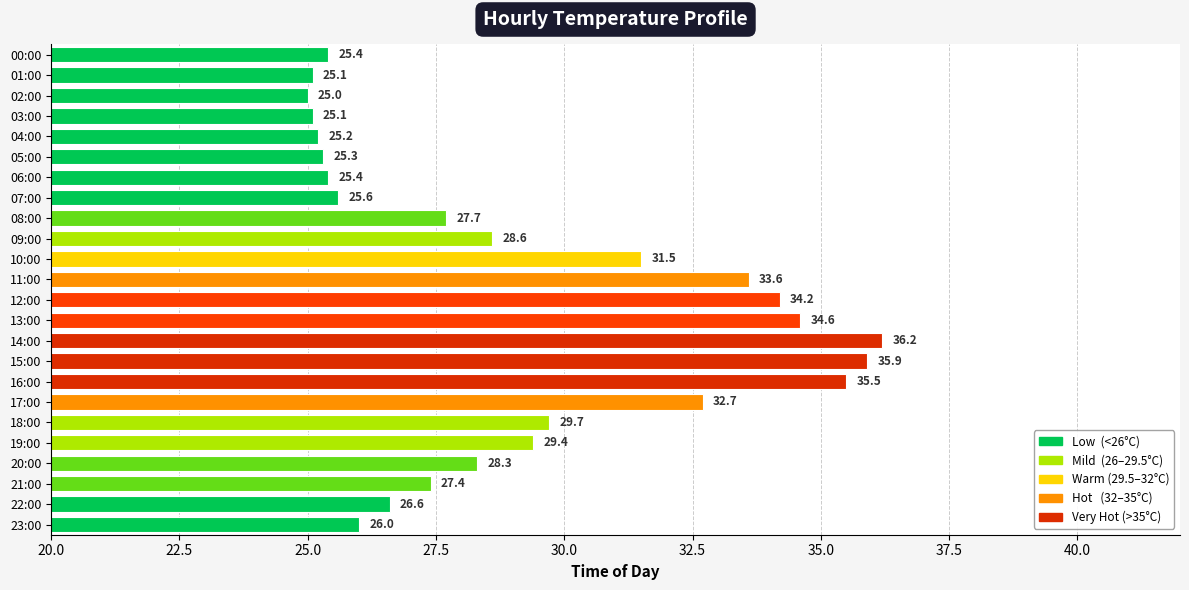

Which category has the lowest value across all series?

02:00